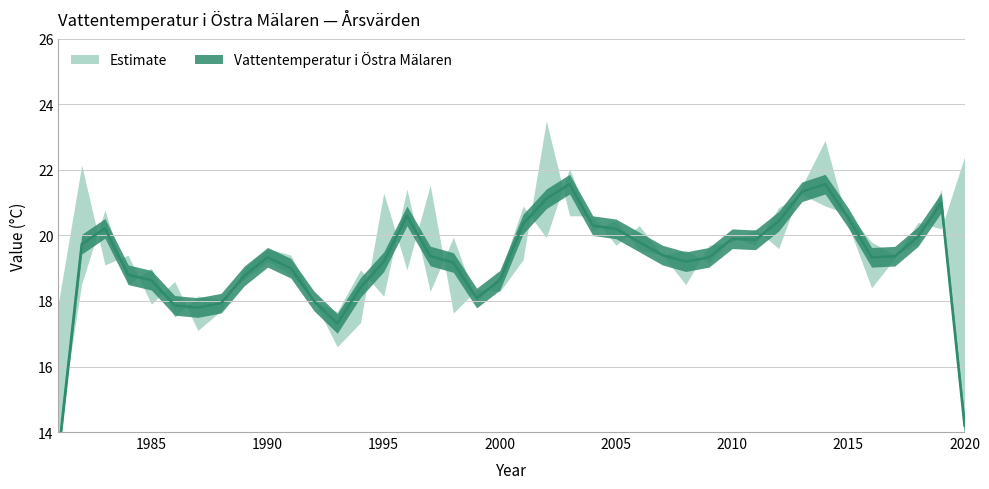

What is the average value?

19.6